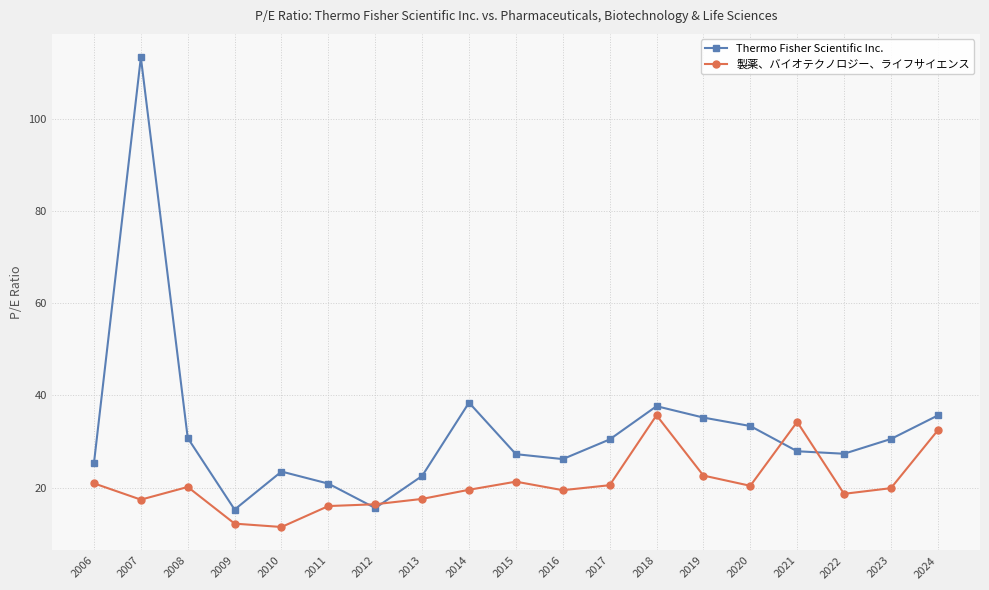

What is the difference between the highest and lowest values at 2022?

8.7